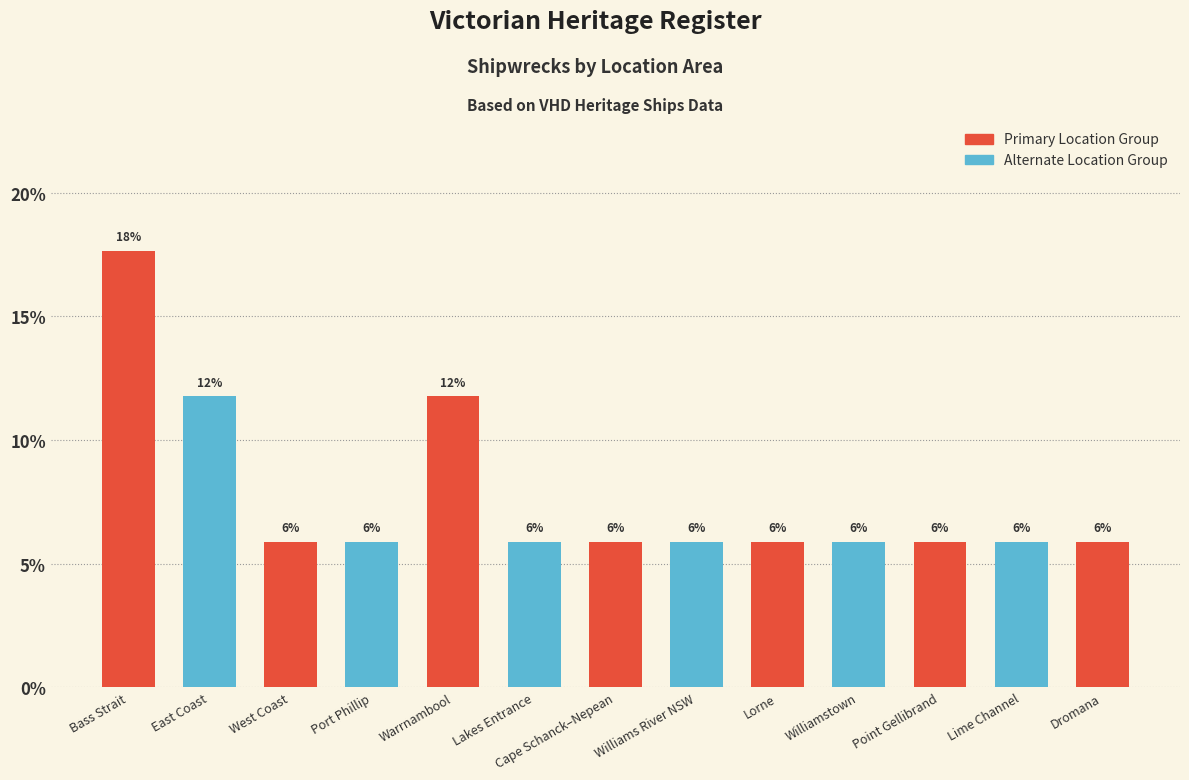

Reading right to left, list all the values displayed in this chart.

5.9	5.9	5.9	5.9	5.9	5.9	5.9	5.9	11.8	5.9	5.9	11.8	17.6